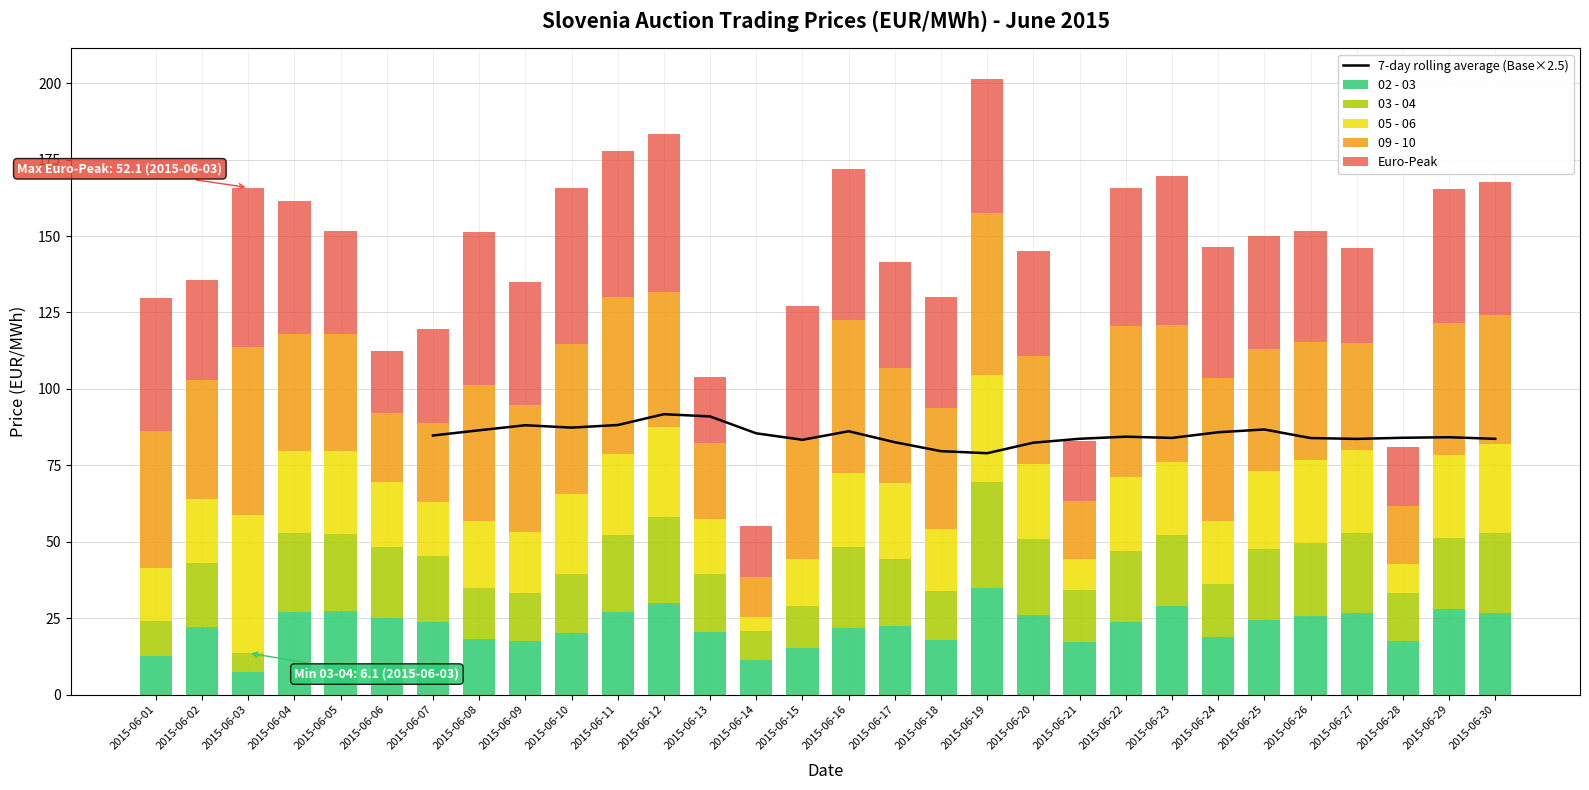

What value does the 05 - 06 series have at 2015-06-24?

20.5